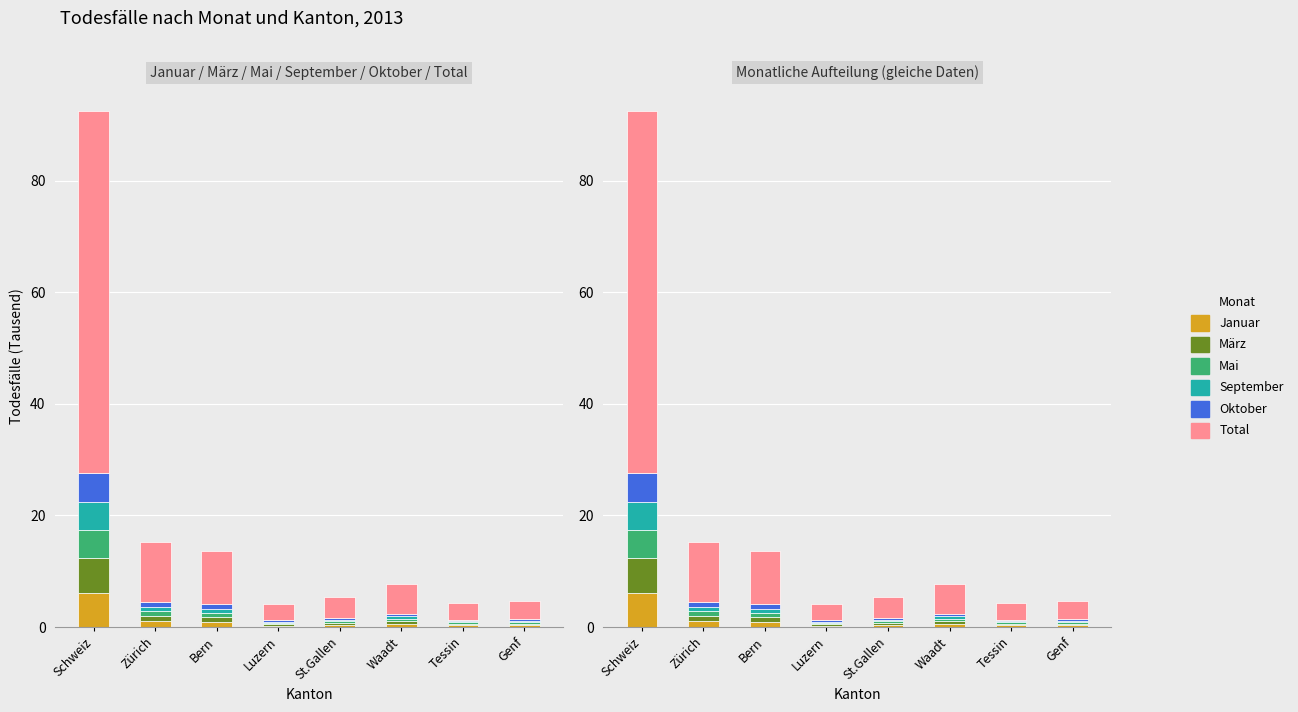

What are all the series names shown in the legend?

Januar, März, Mai, September, Oktober, Total